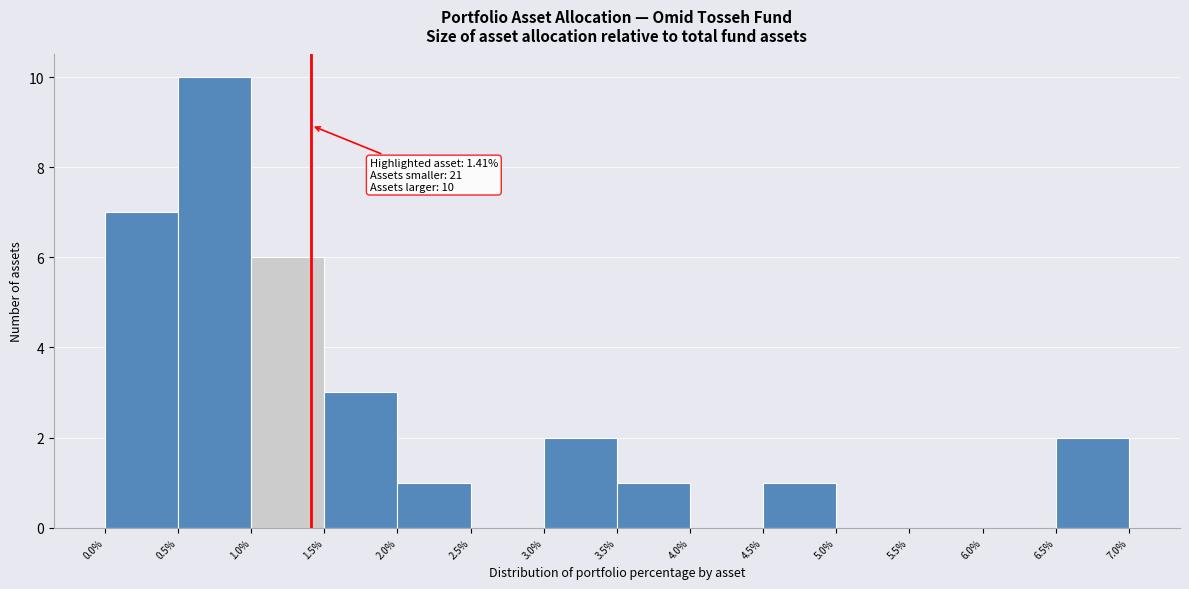

Over which range of the x-axis is the bar tallest?

0.5% to 1.0%